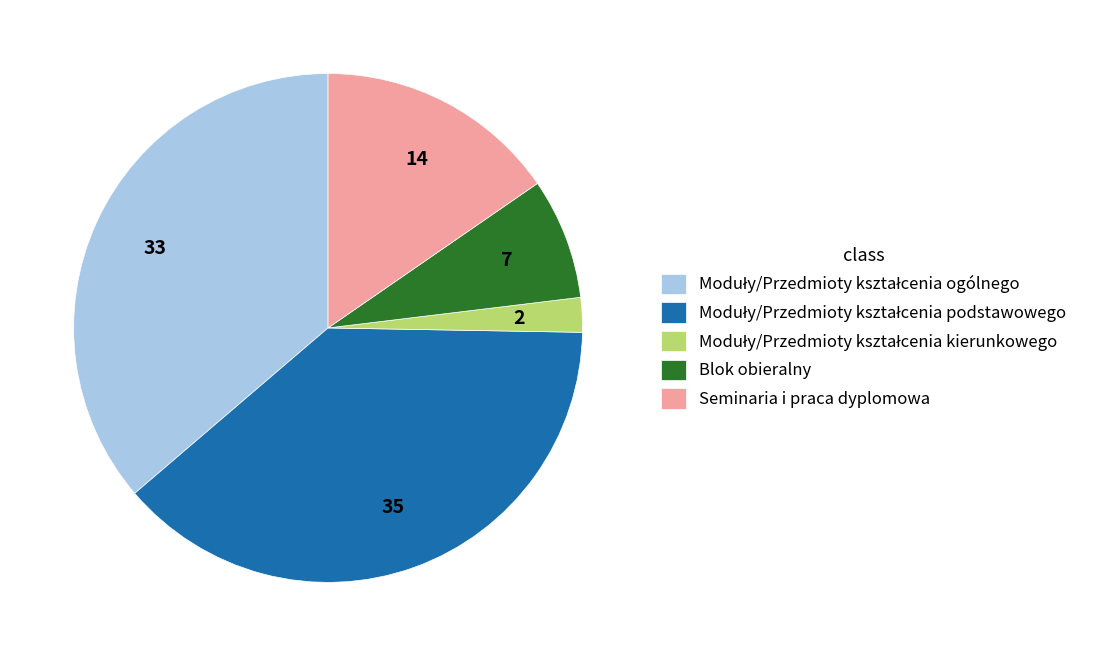

The Blok obieralny slice represents 8% of the pie. True or false?

True